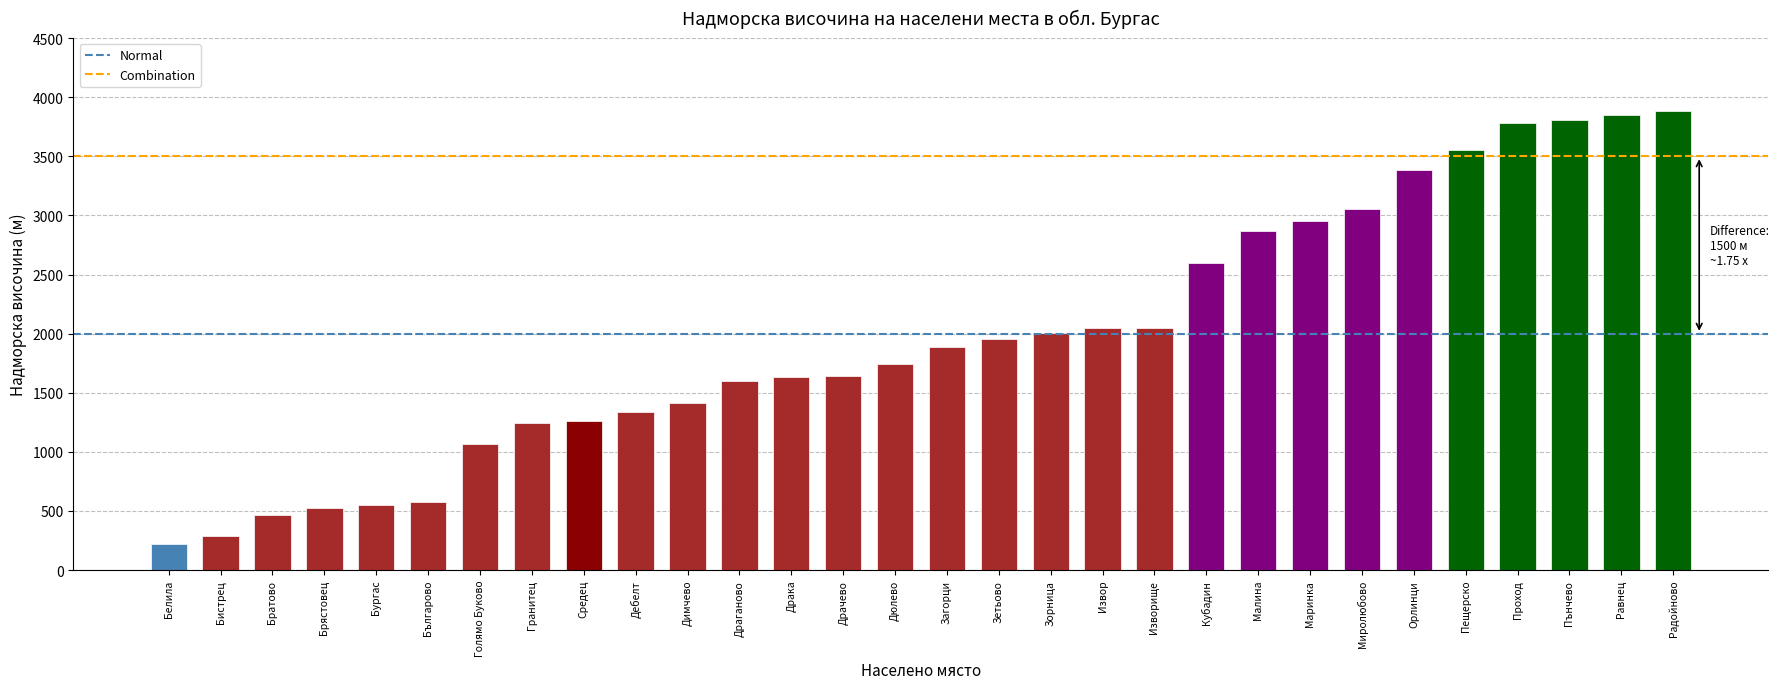

How many data points are less than 1891?

15